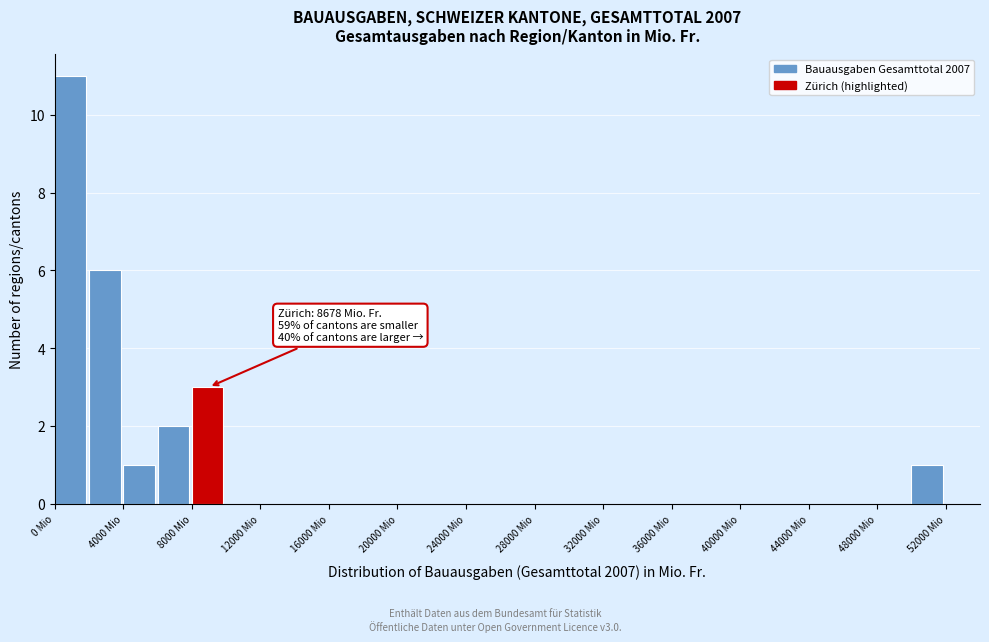

Which range on the x-axis has the tallest bar?

0 to 2000